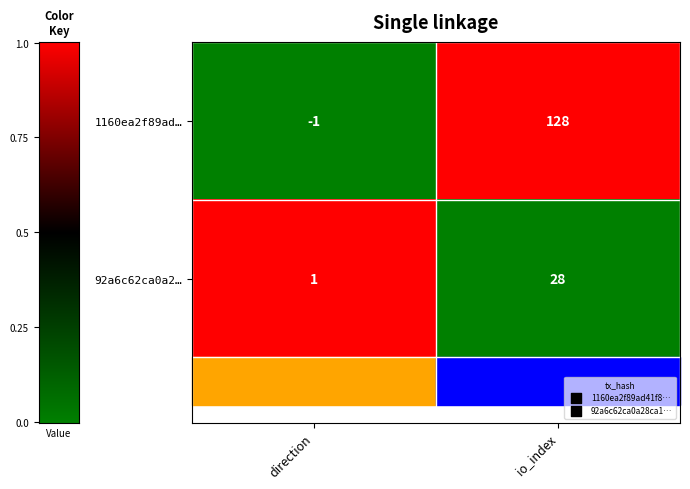

Between direction and io_index, which series saw the biggest shift?

1160ea2f89ad…